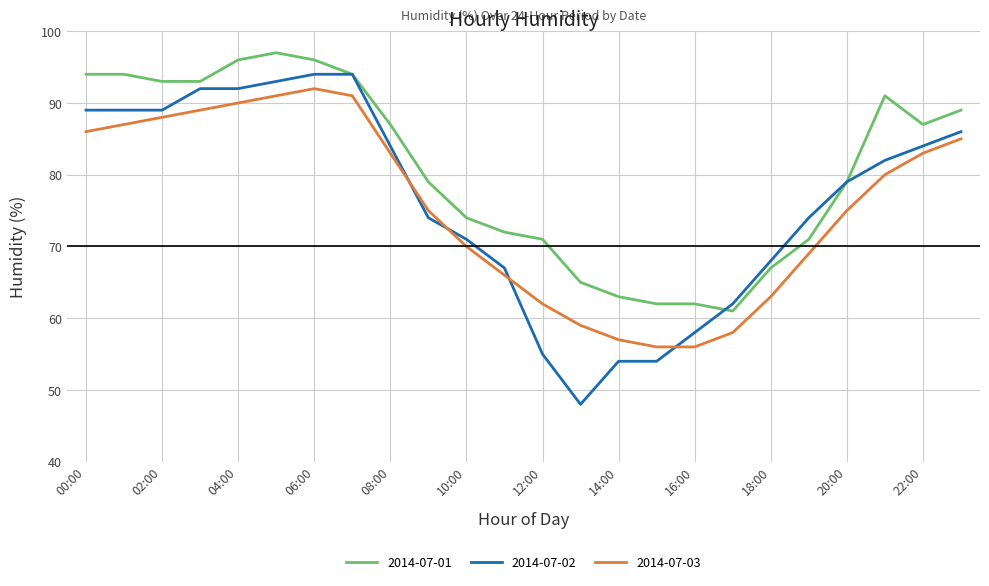

Reading left to right, extract all data points from this chart.

2014-07-01: 94	94	93	93	96	97	96	94	87	79	74	72	71	65	63	62	62	61	67	71	79	91	87	89
2014-07-02: 89	89	89	92	92	93	94	94	84	74	71	67	55	48	54	54	58	62	68	74	79	82	84	86
2014-07-03: 86	87	88	89	90	91	92	91	83	75	70	66	62	59	57	56	56	58	63	69	75	80	83	85